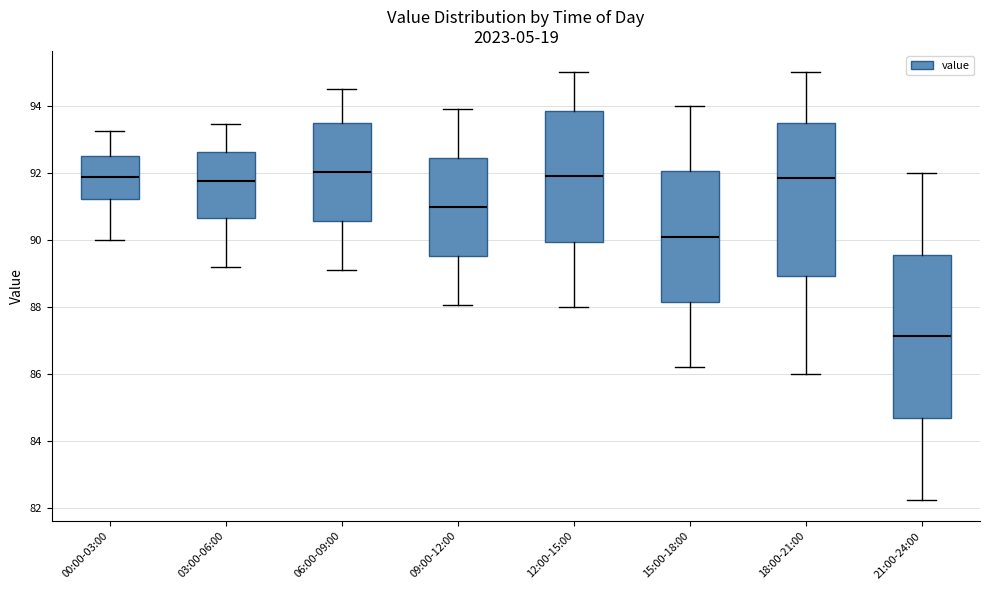

Where is the upper edge of the box for 09:00-12:00 on the y-axis? The values are not printed on the chart, so give them approximately, as read against the axis.

92.4